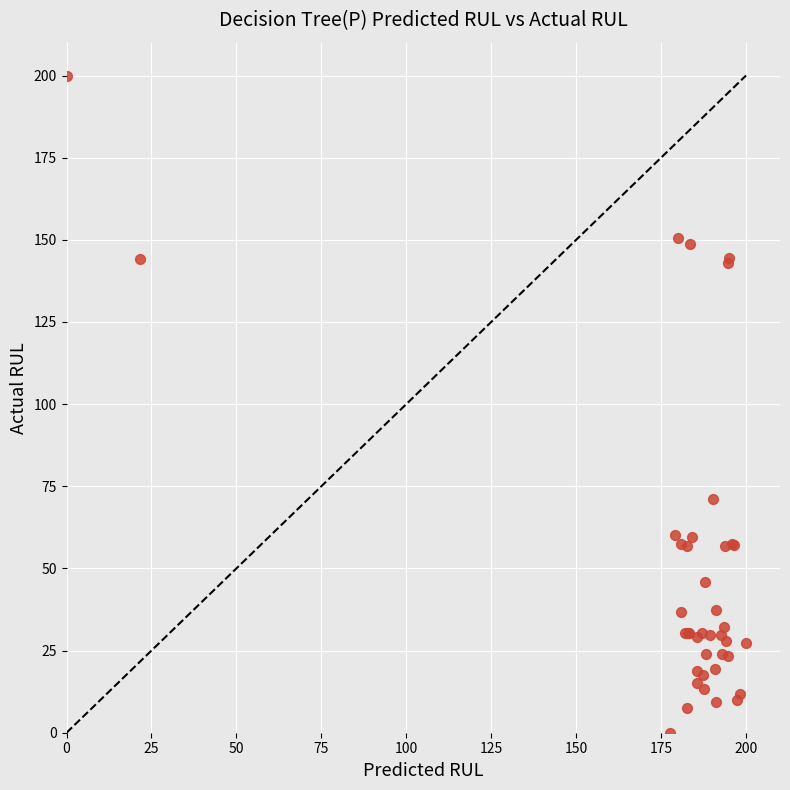

What Y value in the scatter plot is closest to 100?

71.2